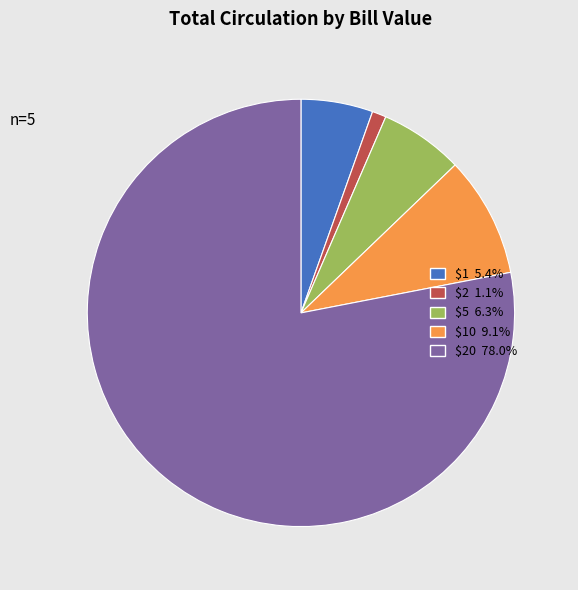

Is there any slice that represents more than half of the pie?

Yes